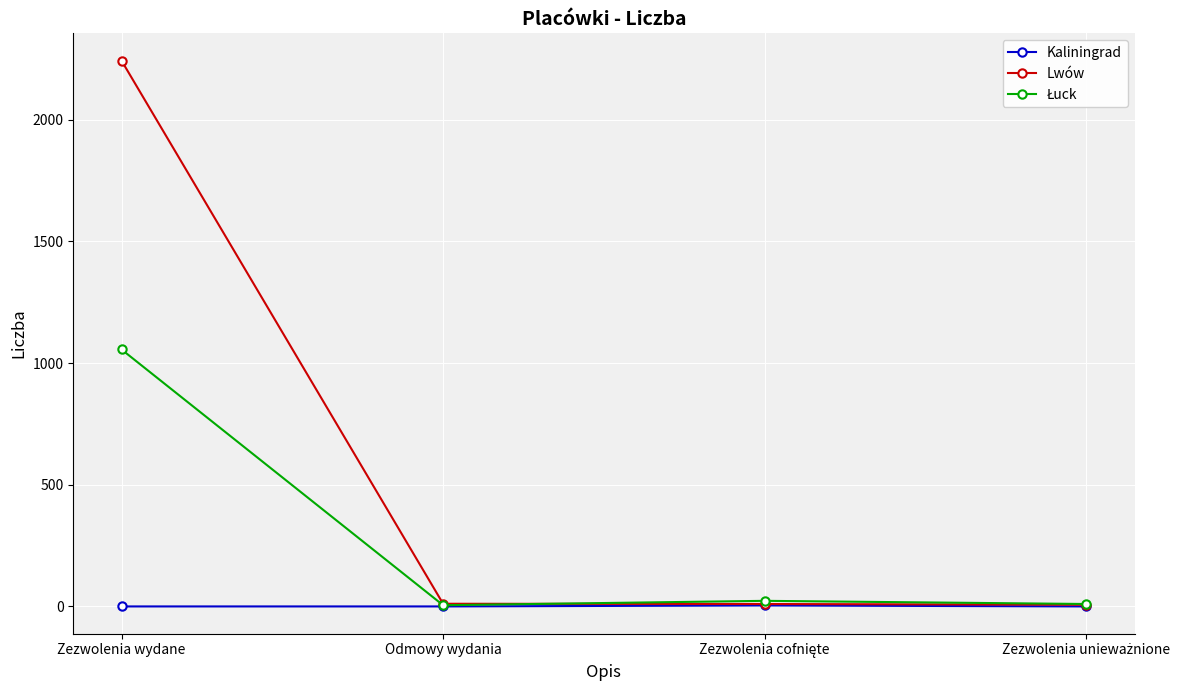

Which series has the largest range (max minus min)?

Lwów